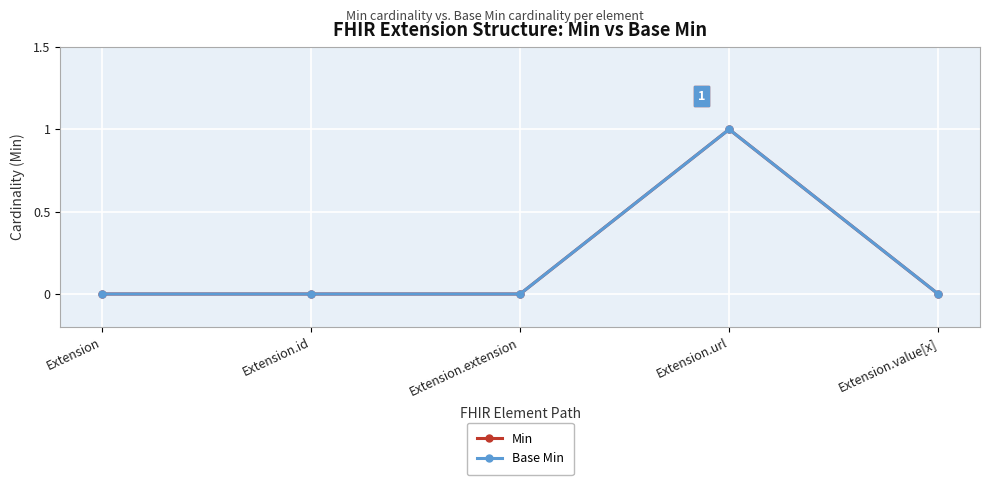

Is this an area chart (filled region under the line)?

No